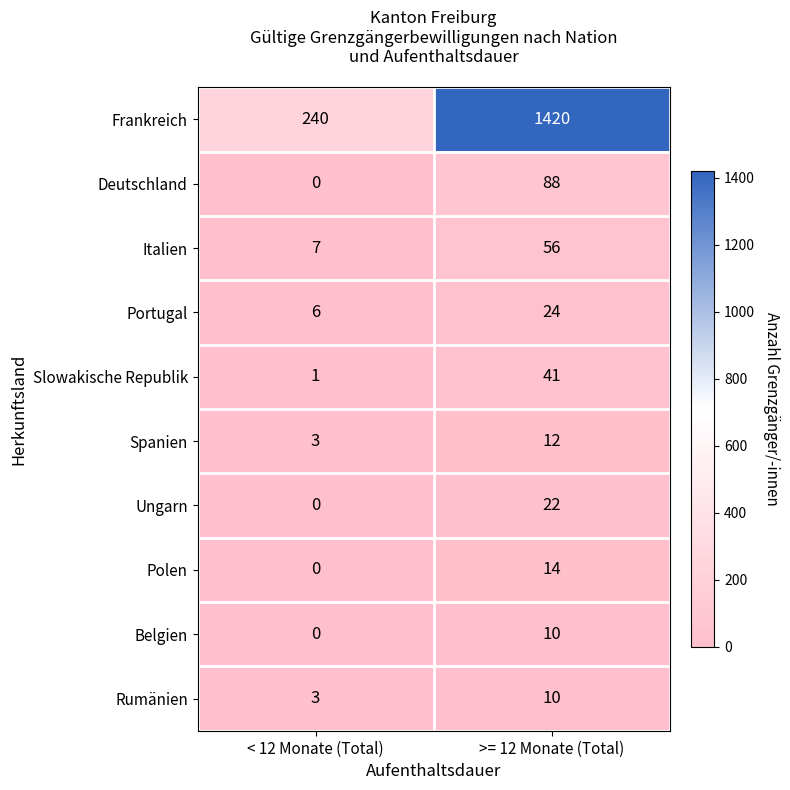

Rank the categories by Belgien value from highest to lowest.

>= 12 Monate (Total), < 12 Monate (Total)